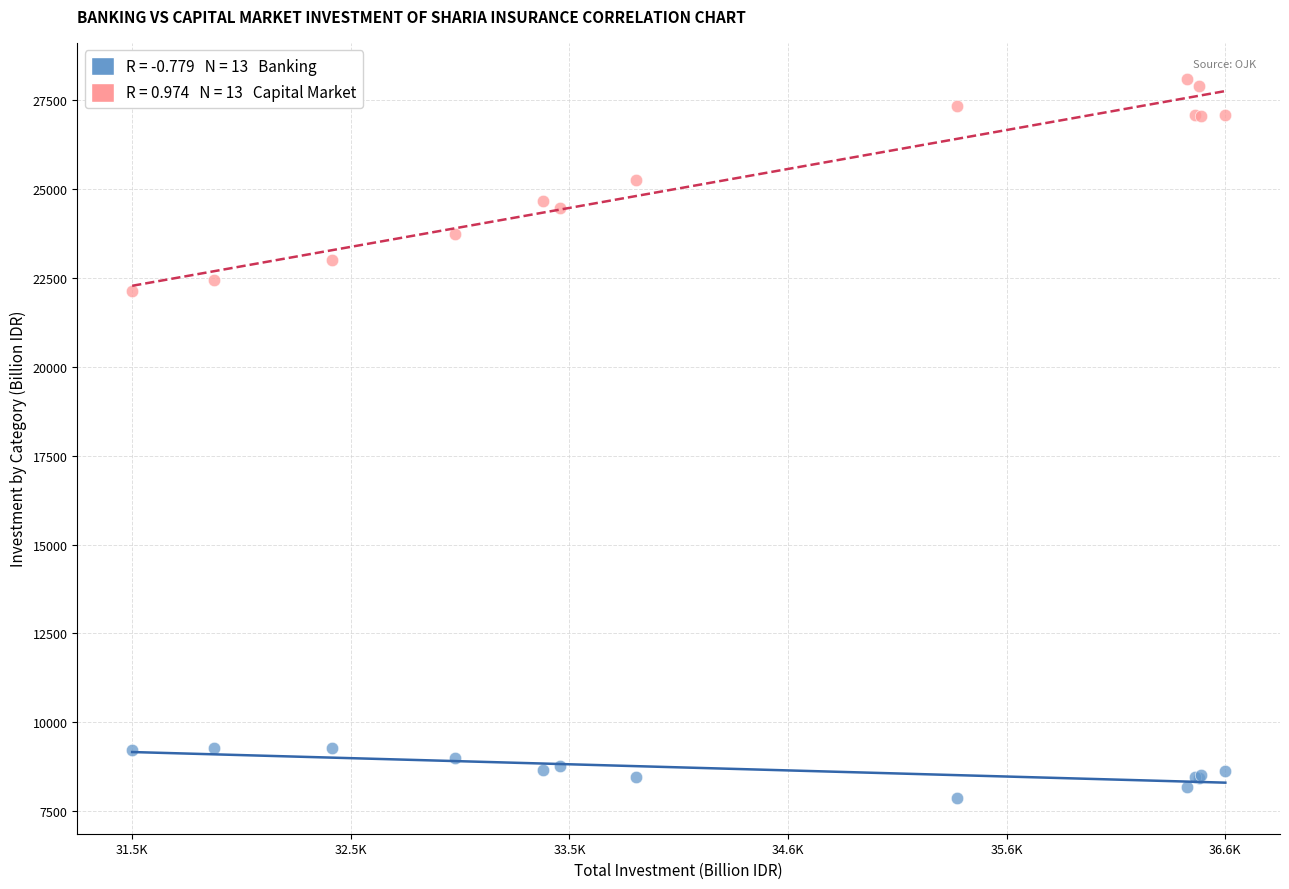

Across all series, what Y value is closest to 17988?

22127.1